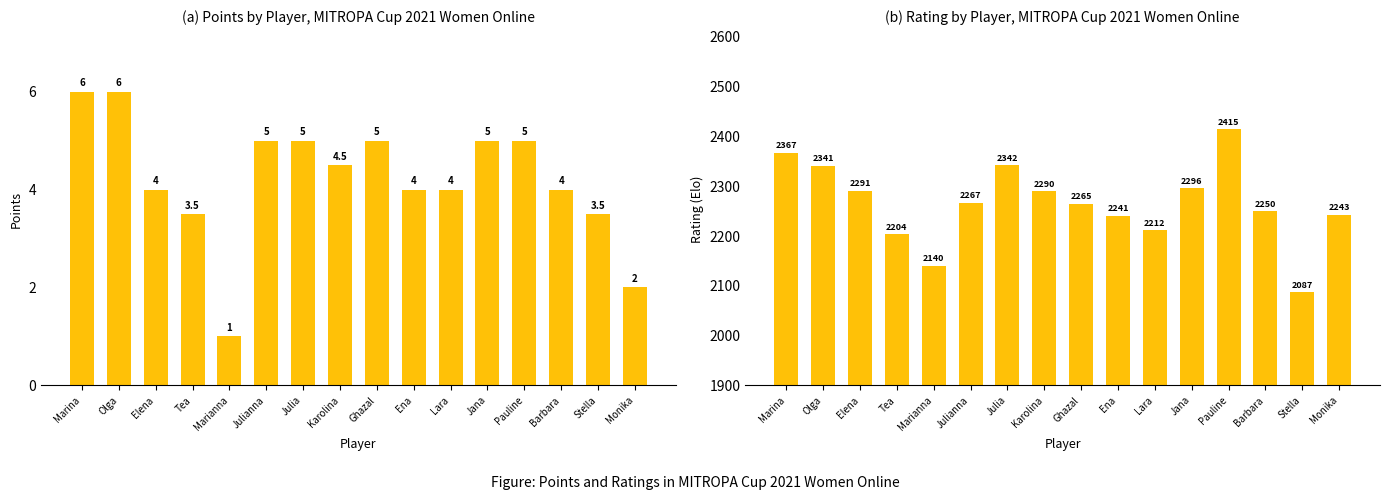

What is the value of the Points bar at the 3rd from the left?

4.0